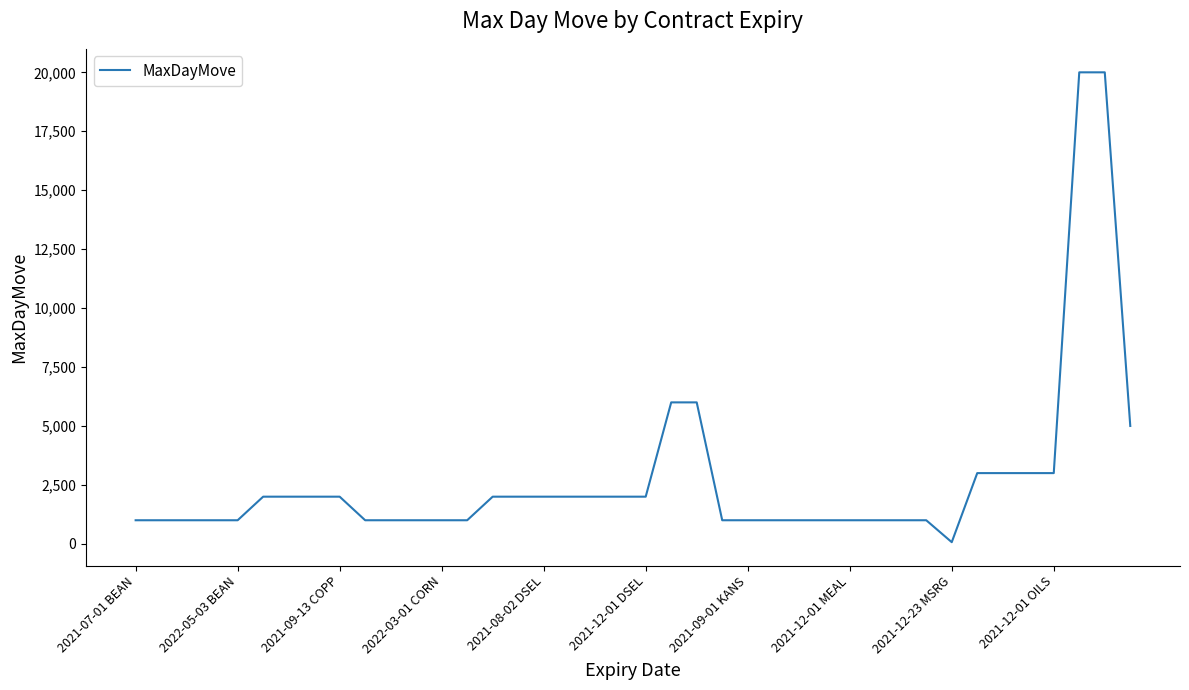

What is the difference between the maximum and minimum values?

19930